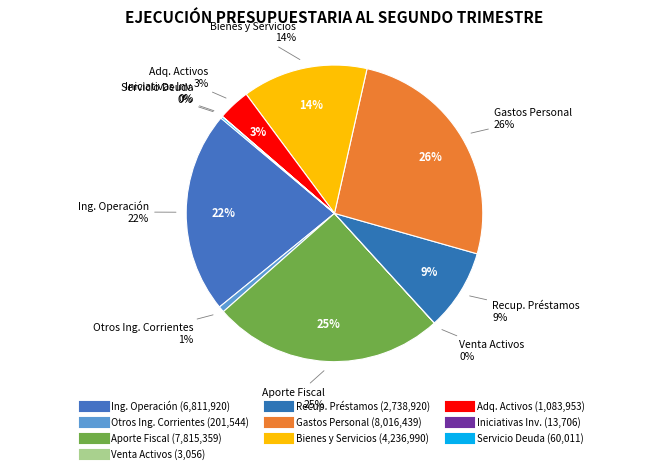

To the nearest percent, what is the difference between the largest and smallest slice percentages?

26%